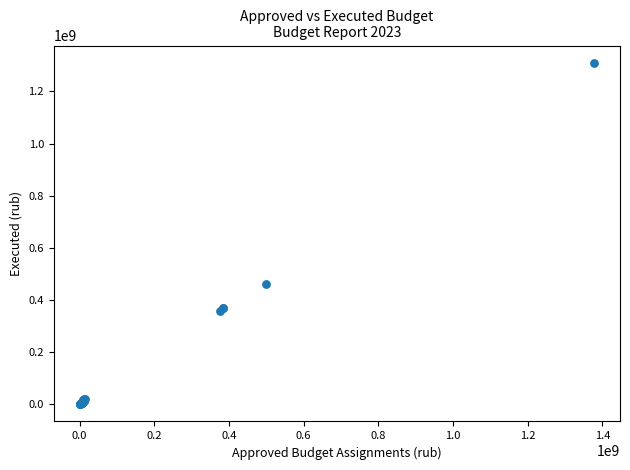

What Y value in the scatter plot is closest to 655097775?

463390931.0